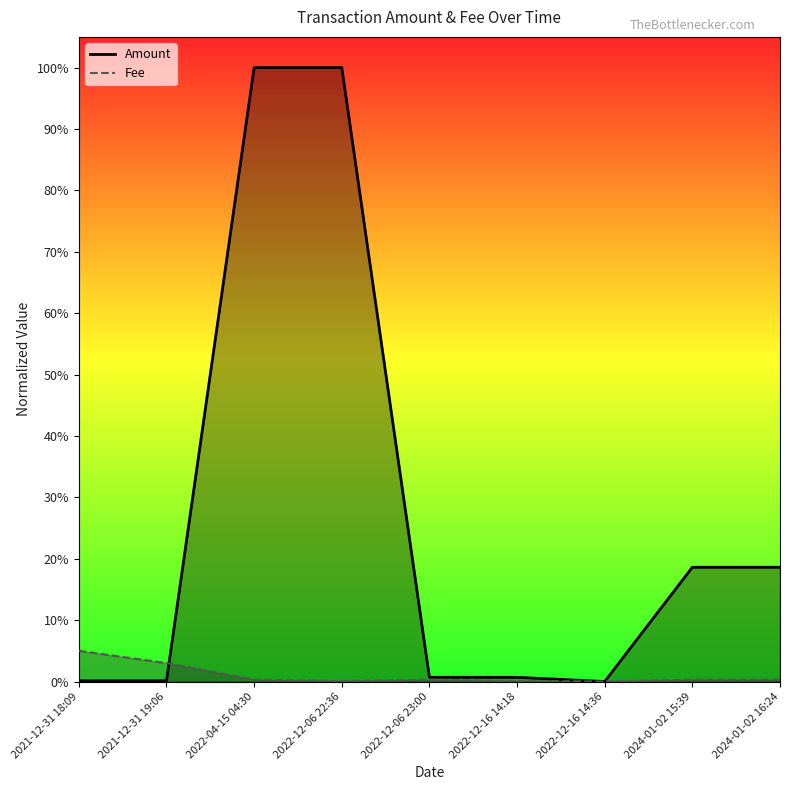

Which category has the highest value in the Amount series?

2022-12-06 22:36